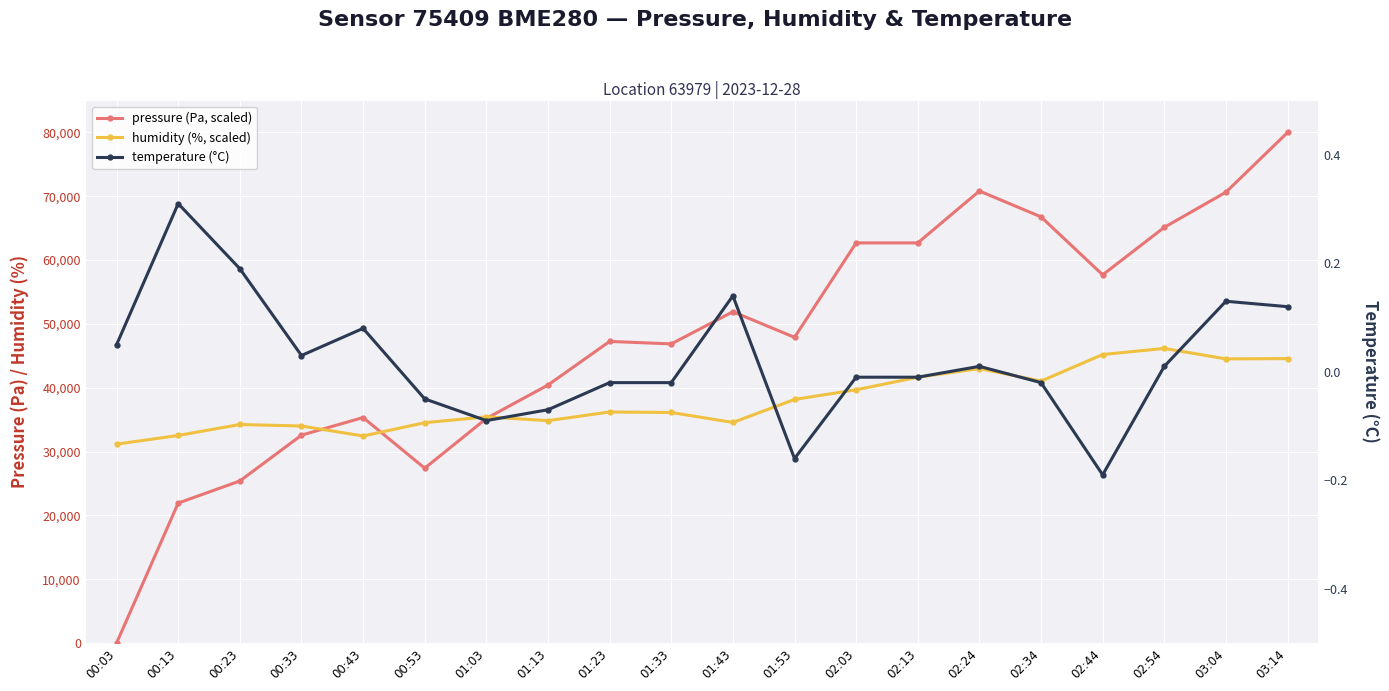

Between 00:23 and 01:43, which is larger?

01:43